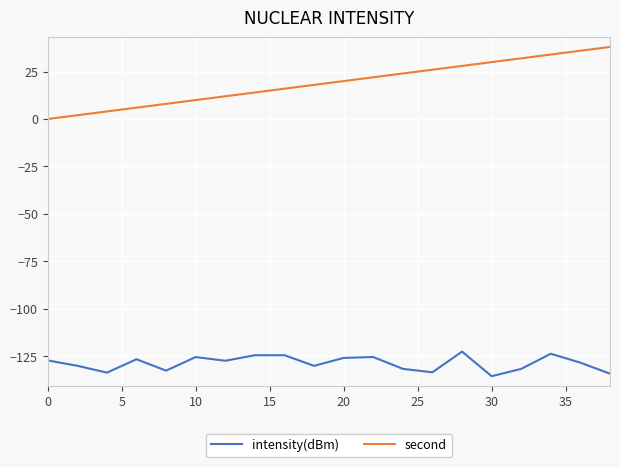

True or false: intensity(dBm) and second intersect in this chart.

False